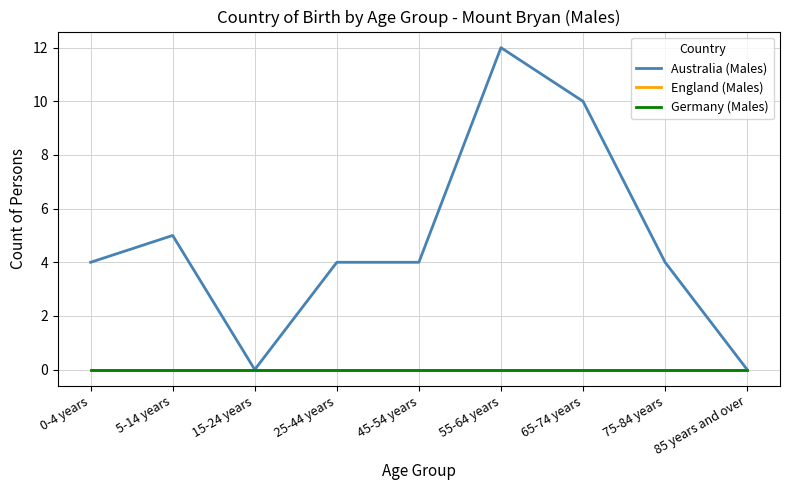

What is the spread (max minus min) of values at 0-4 years?

4